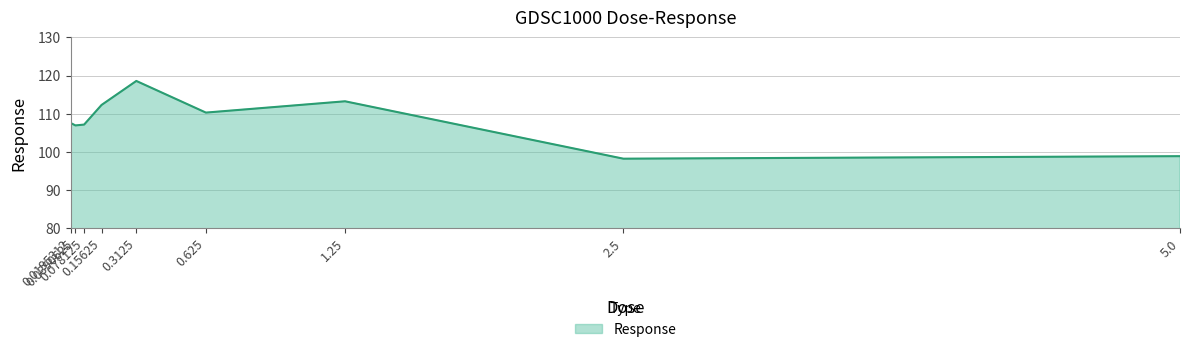

What is the change in value from 0.0390625 to 0.3125?

+11.7